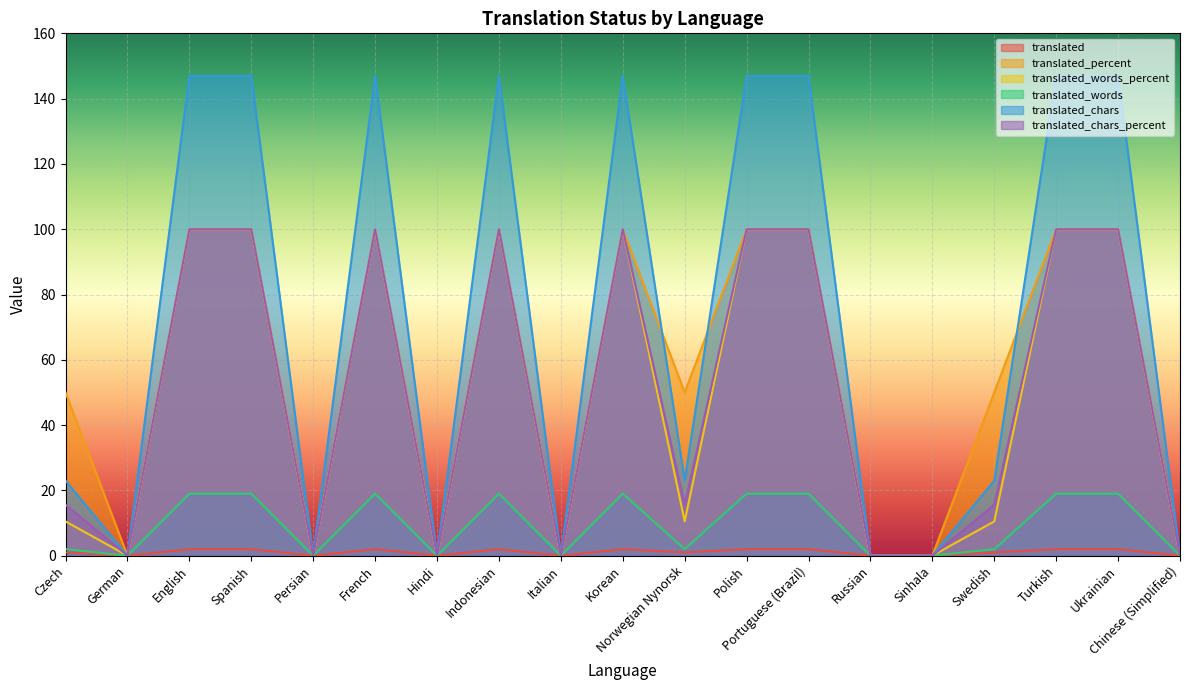

Is the value of translated_percent at Hindi greater than the value of translated_words_percent at Ukrainian?

No